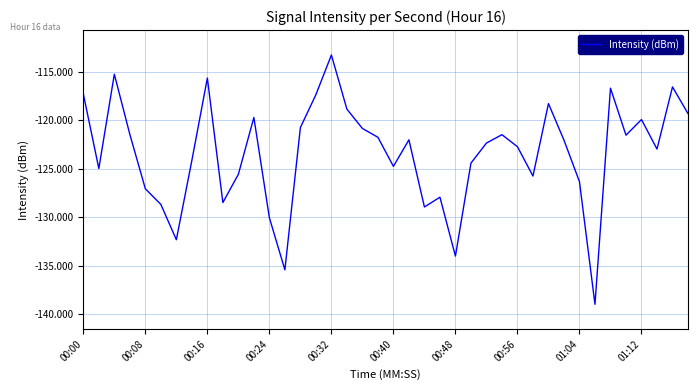

What is the difference between the maximum and minimum values?

25.7